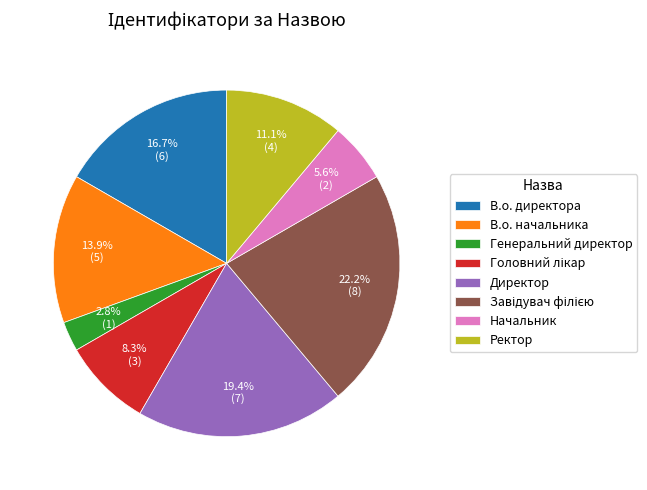

Which slice is the smallest?

Генеральний директор